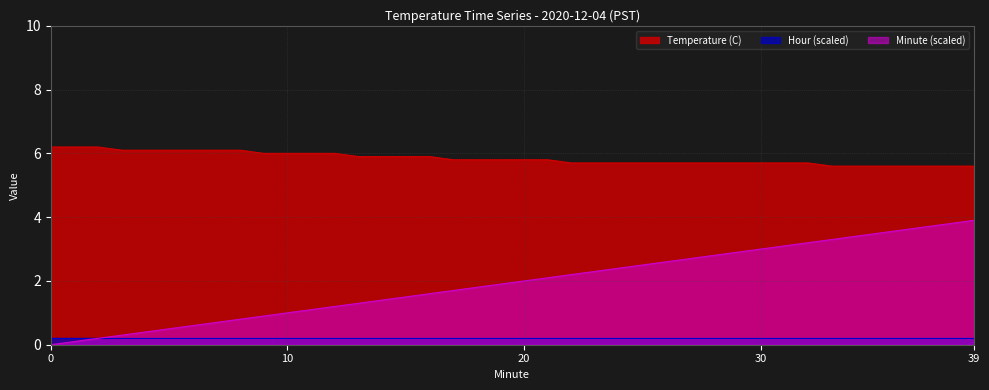

What value does the Minute series have at 34?

3.4